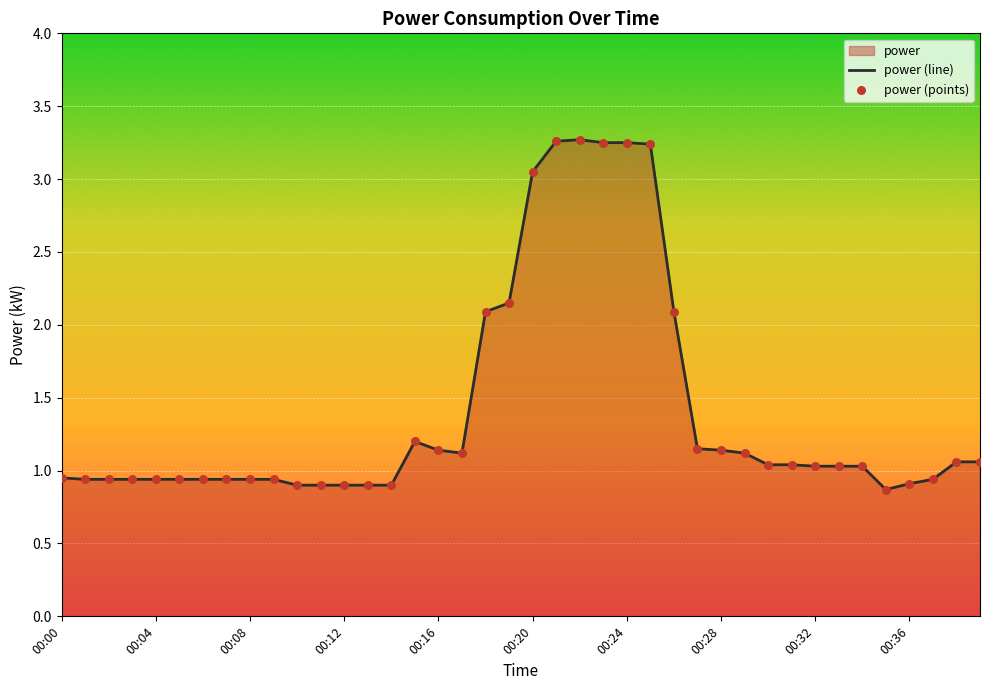

The chart shows a value of 0.9 at 00:12. True or false?

True